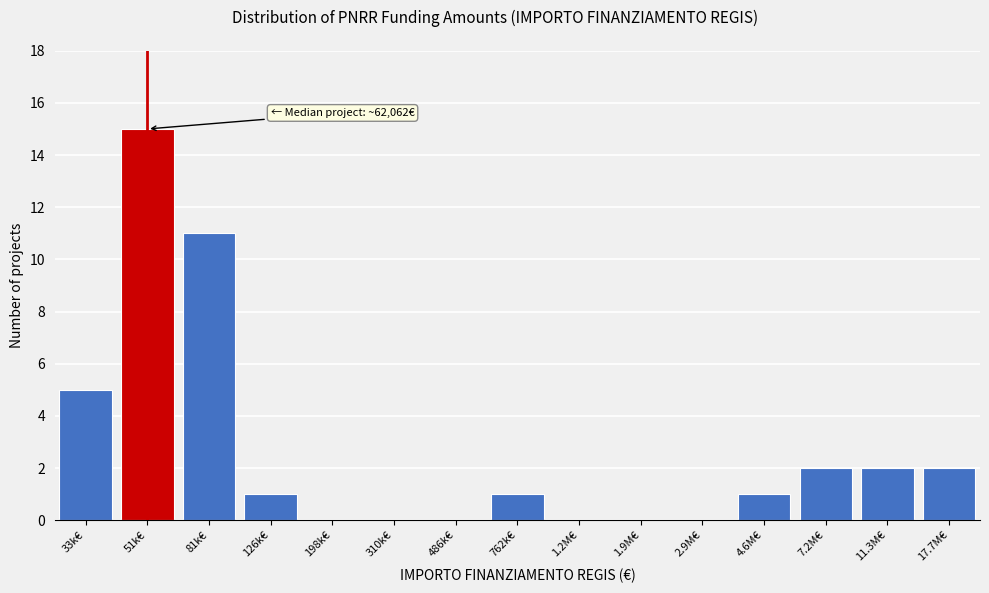

Reading right to left, list all the values displayed in this chart.

17.7M€=2	11.3M€=2	7.2M€=2	4.6M€=1	2.9M€=0	1.9M€=0	1.2M€=0	762k€=1	486k€=0	310k€=0	198k€=0	126k€=1	81k€=11	51k€=15	33k€=5